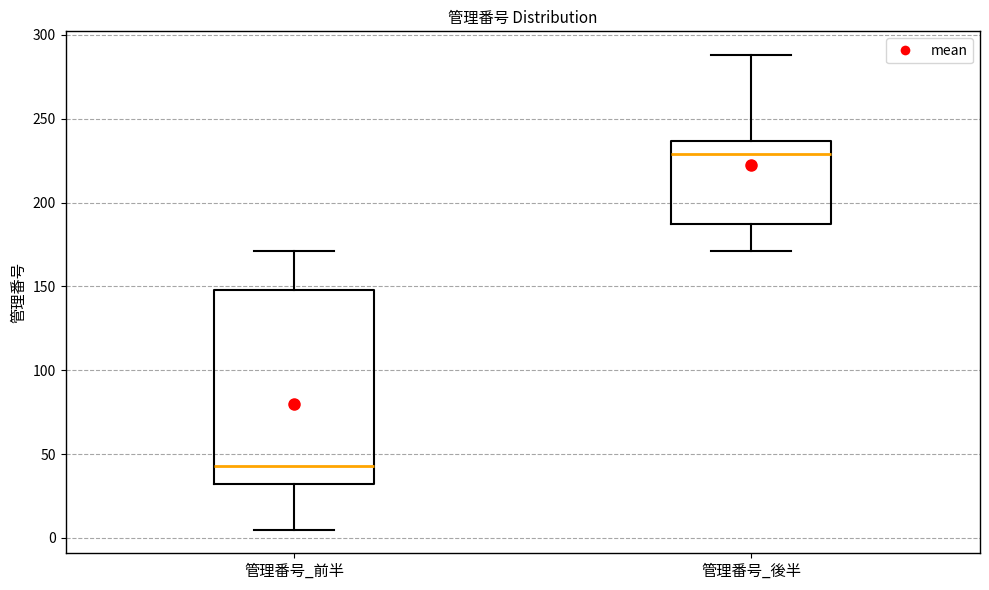

Which box has the highest median line?

管理番号_後半